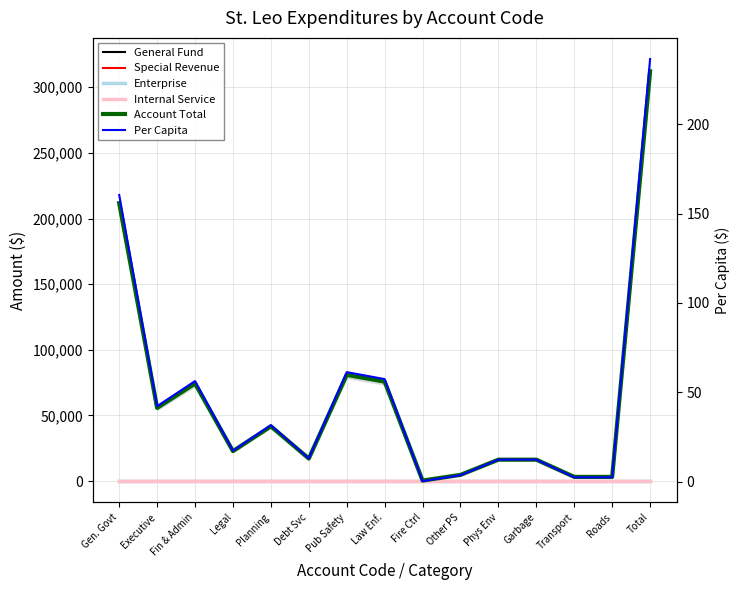

At Phys Env, list the series in order from smallest to largest.

Special Revenue, Enterprise, Internal Service, Per Capita, General Fund, Account Total